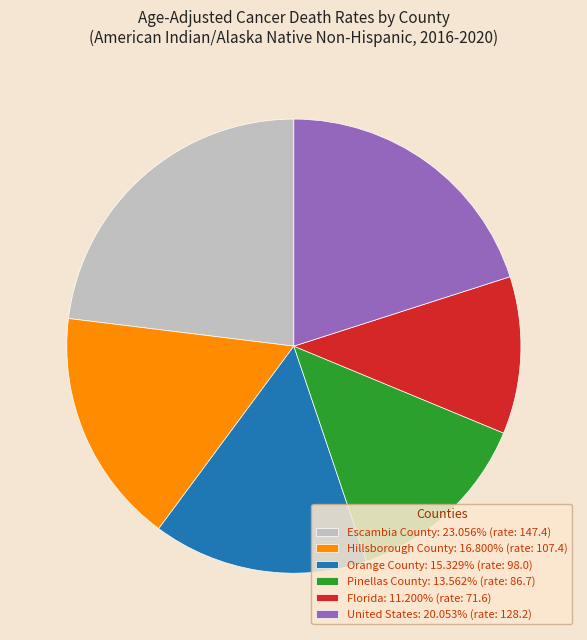

Approximately how many times larger is the value at Orange County: 15.329% (rate: 98.0) compared to Florida: 11.200% (rate: 71.6)?

1.4